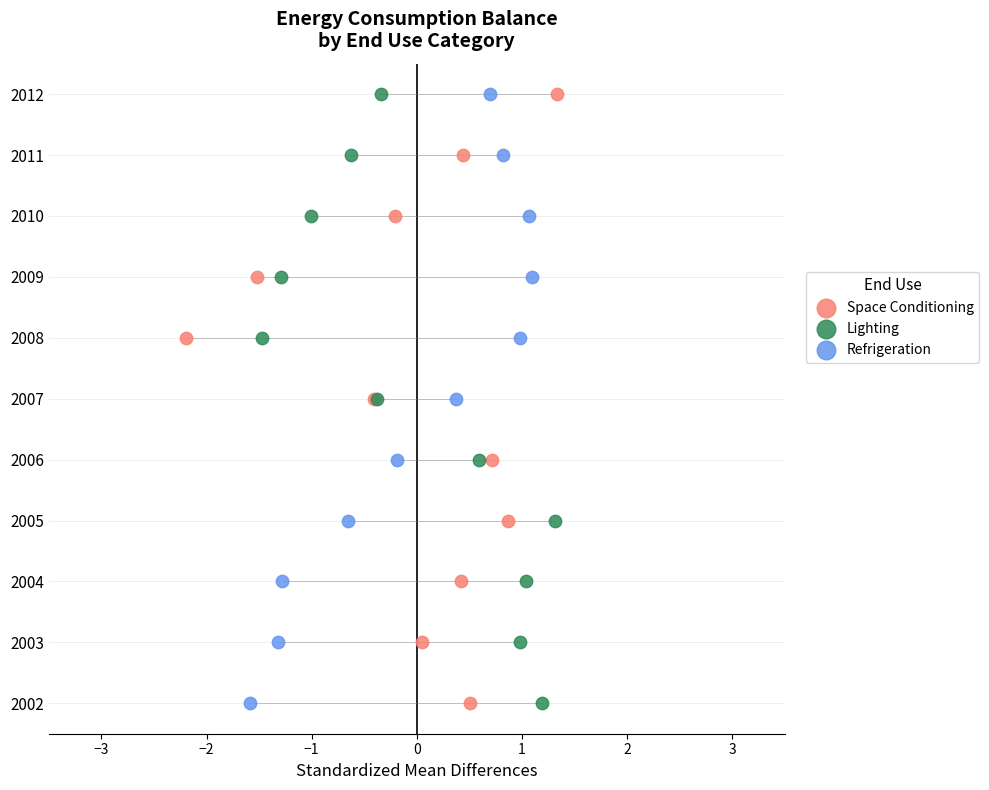

What are all the series names shown in the legend?

Space Conditioning, Lighting, Refrigeration